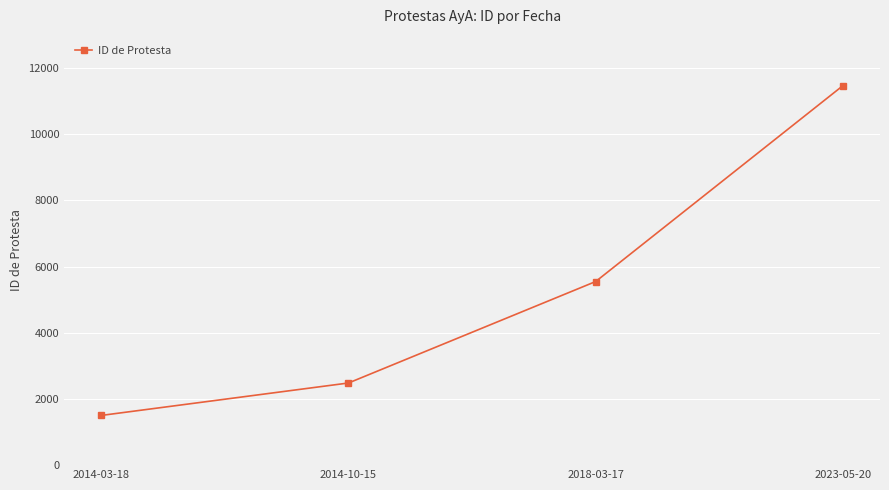

Which has a higher value, 2018-03-17 or 2023-05-20?

2023-05-20